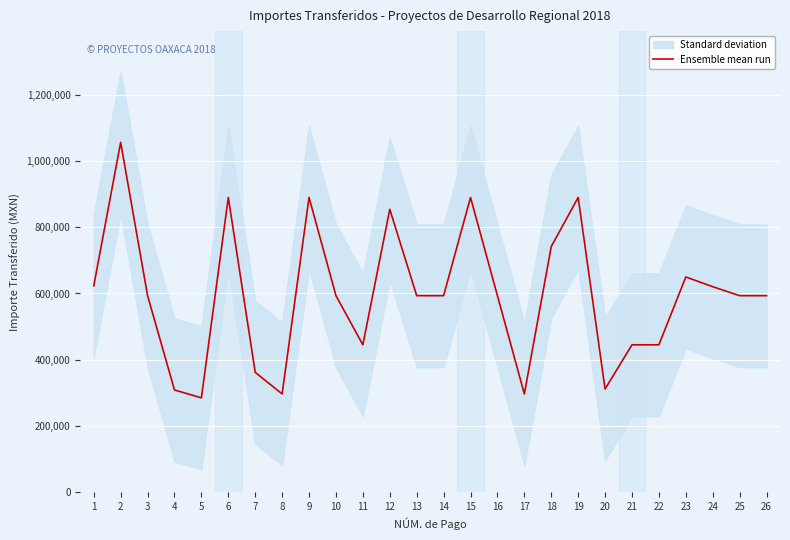

The chart shows a value of 620491.5 at 24. True or false?

True